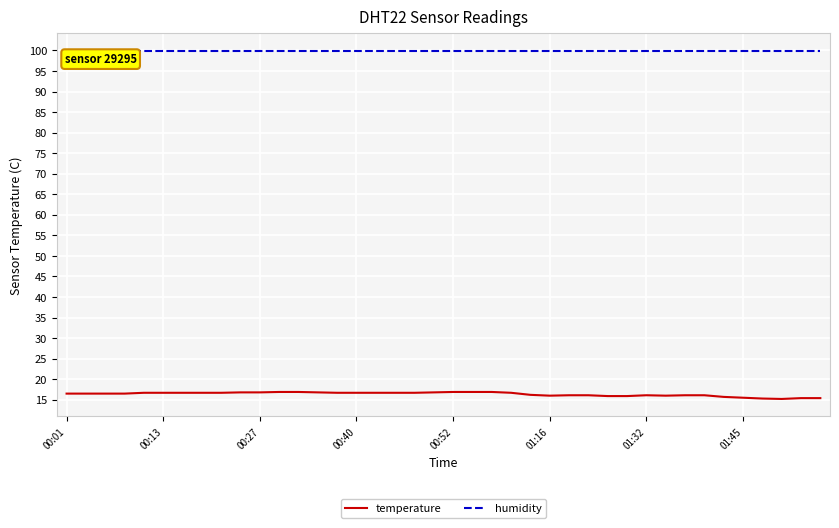

At how many categories does at least one series exceed 32?

40